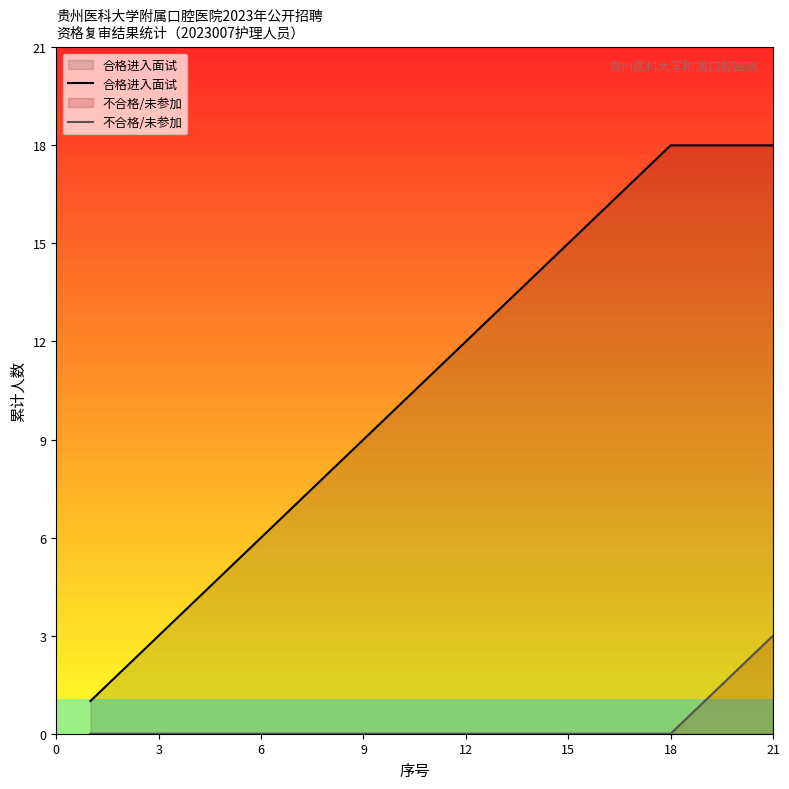

How many lines are shown in the chart?

2